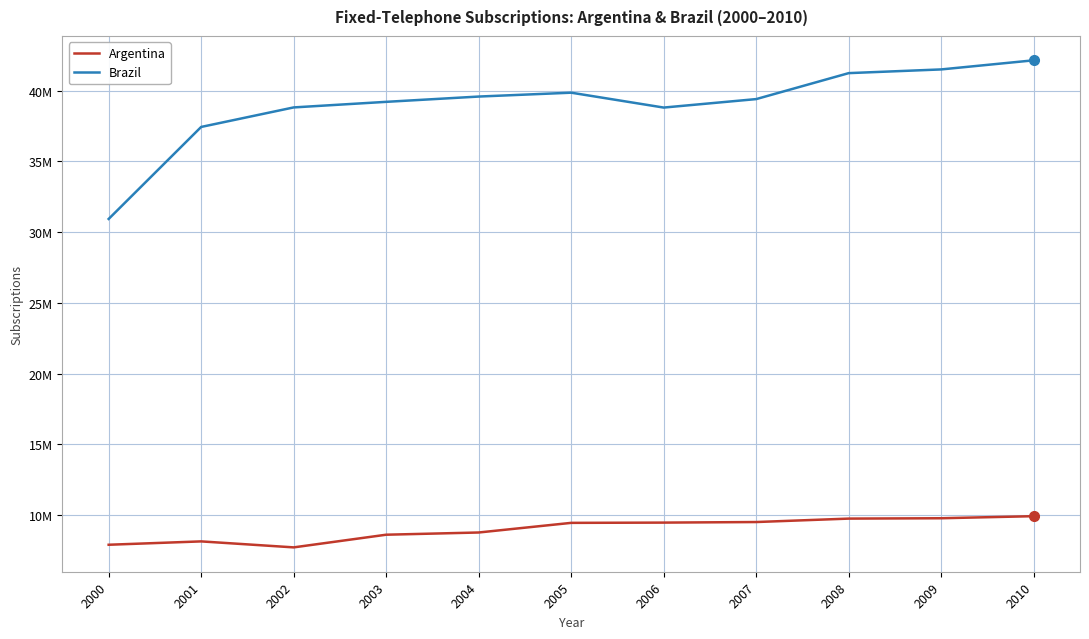

At how many categories does at least one series exceed 30470824?

11